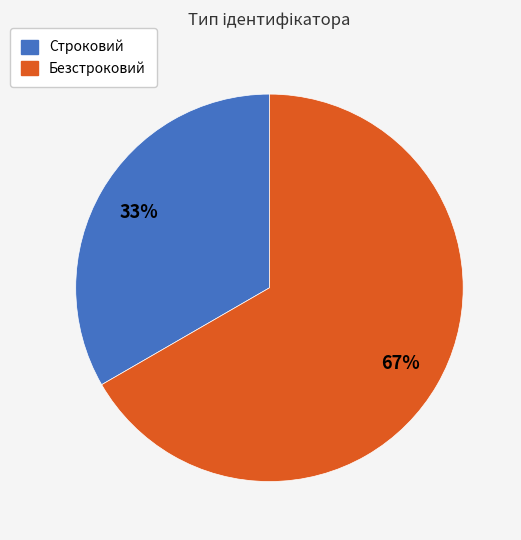

What percentage is the Строковий slice, to the nearest percent?

33%